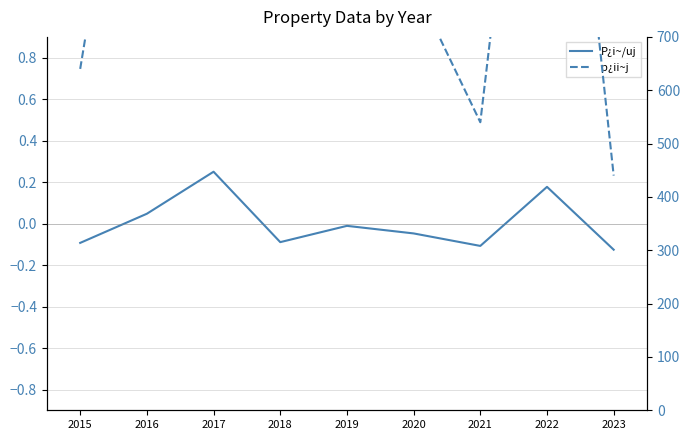

Where is P¿i~/uj nearest to the value 0?

2019